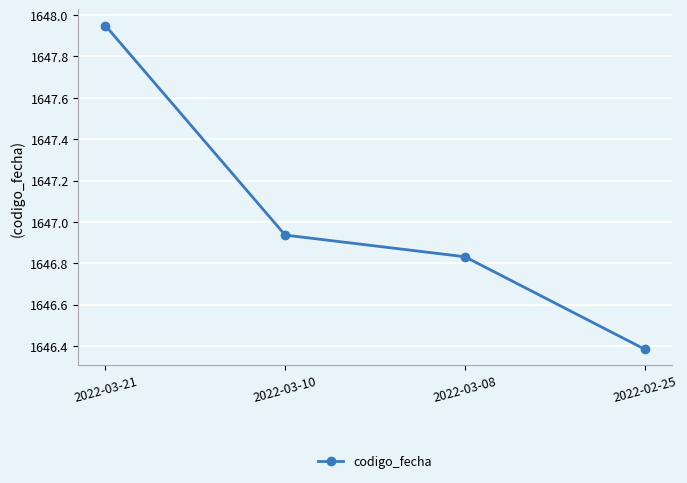

How many lines are shown in the chart?

1